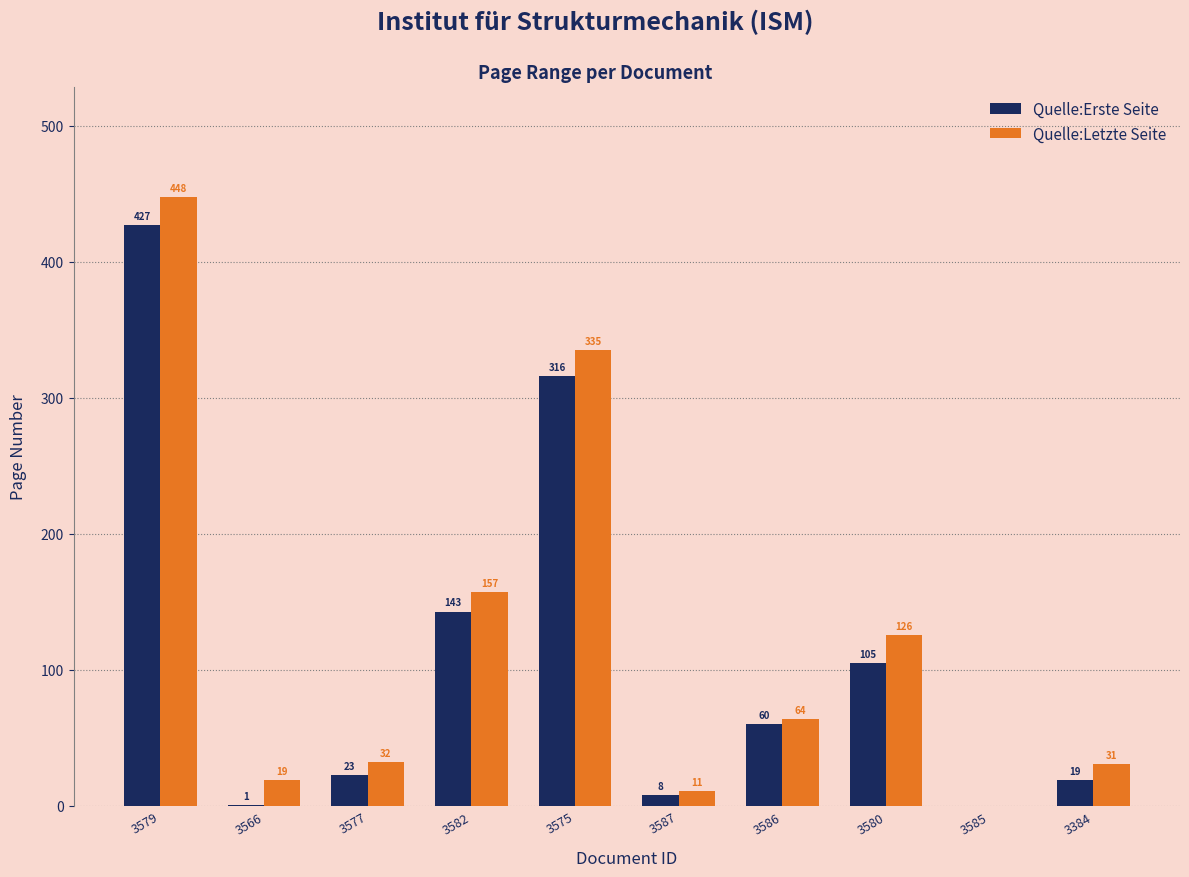

Is it true that Quelle:Erste Seite equals 678 at 3579?

False